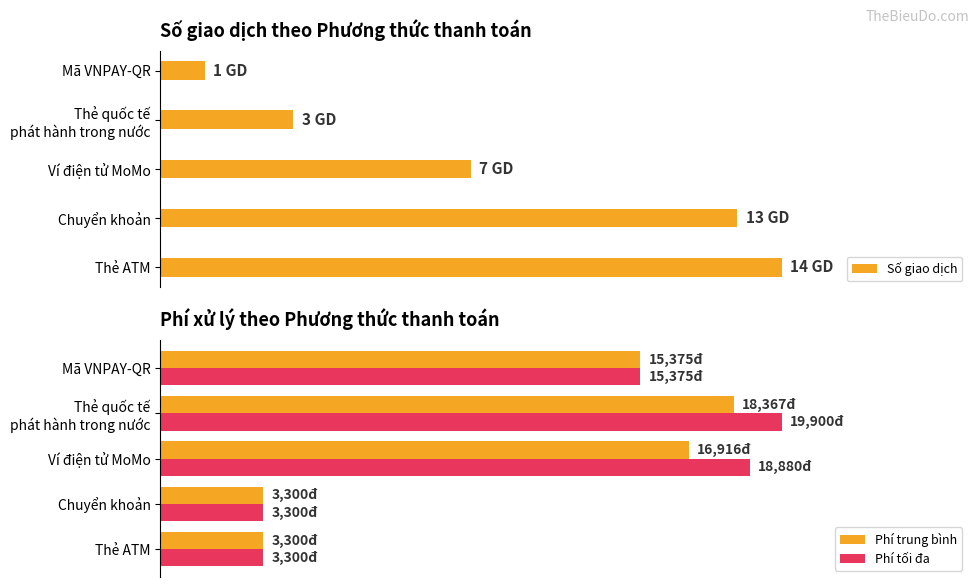

How many data points in Phí trung bình are less than 15375?

2